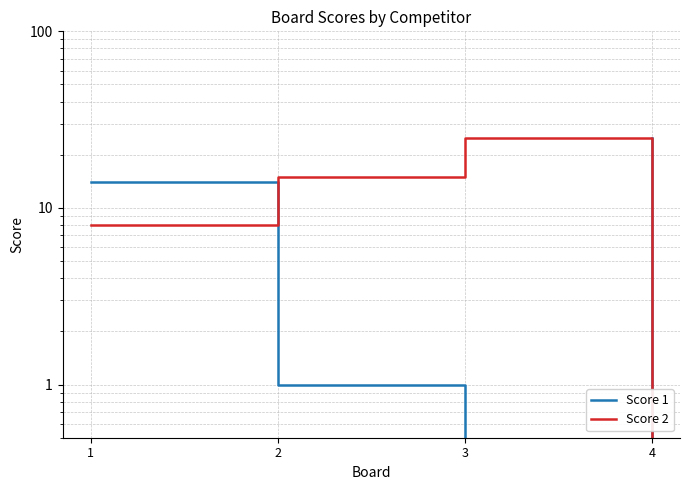

True or false: Score 2 has more than 0 interior local peaks.

True